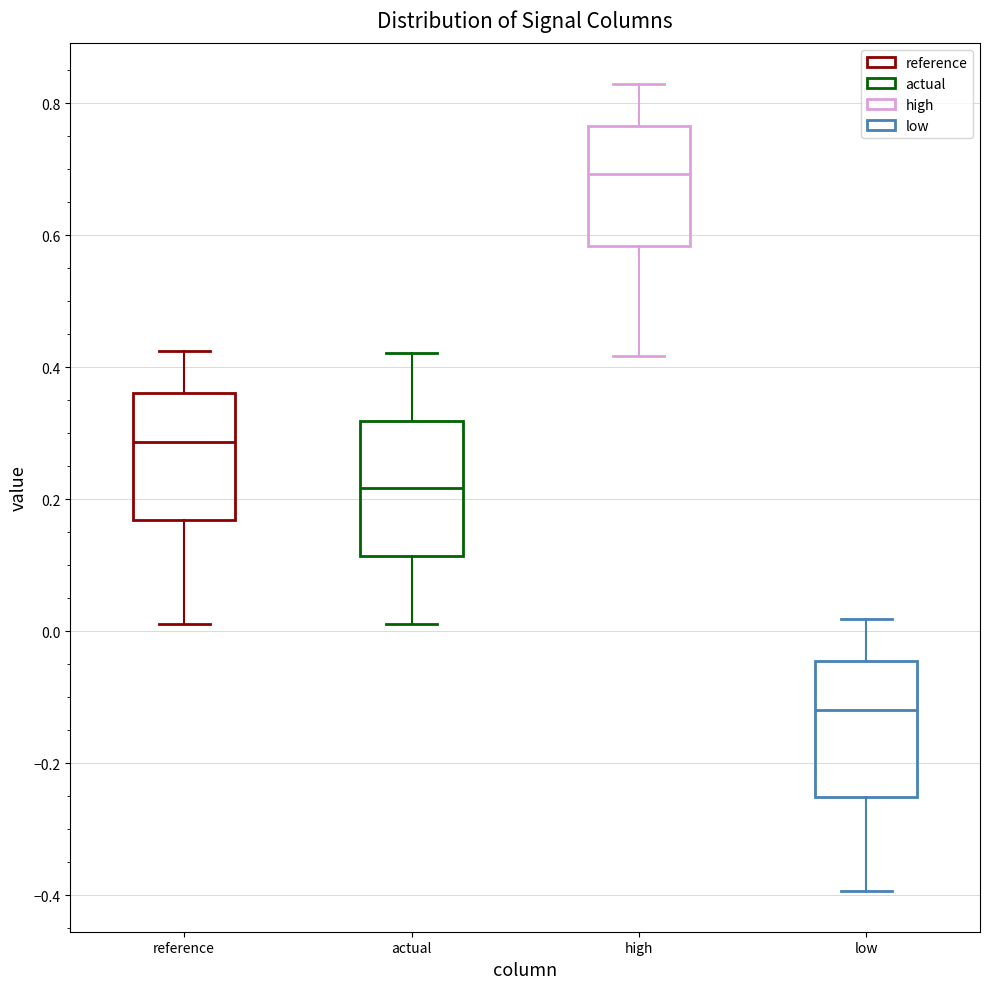

Where does the median line of the box for actual sit on the y-axis? The values are not printed on the chart, so give them approximately, as read against the axis.

0.22